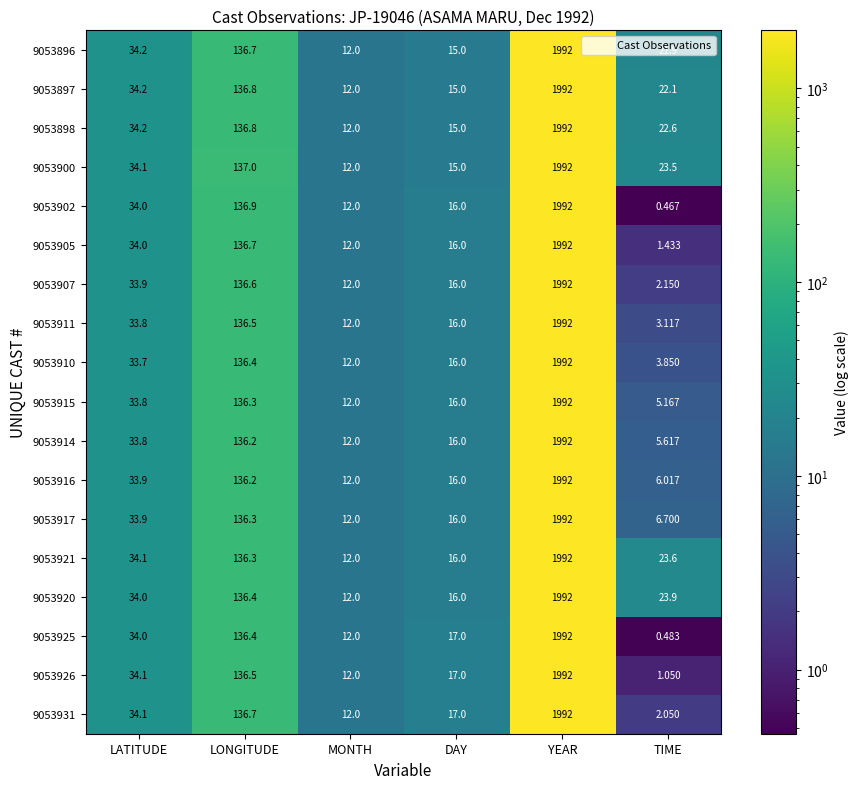

Which label corresponds to the largest value in the chart?

YEAR